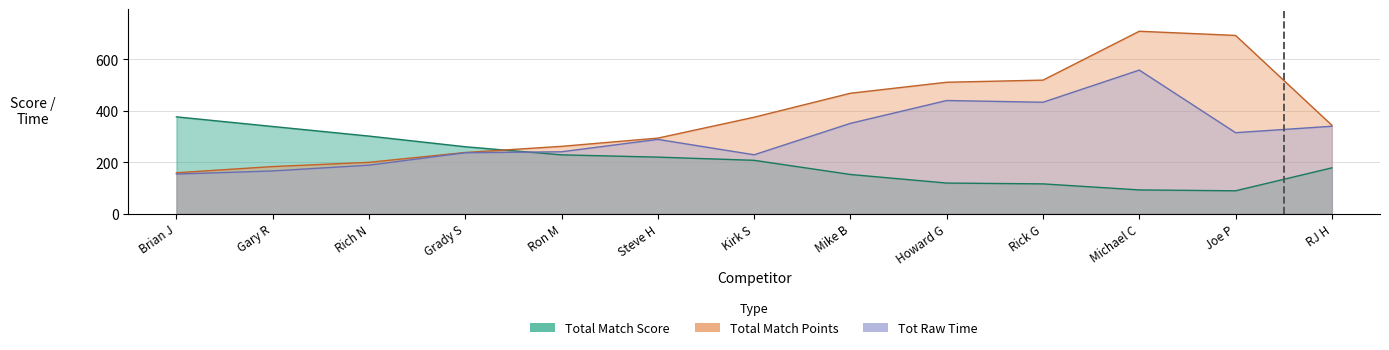

True or false: Total Match Points and Tot Raw Time cross at least once.

False